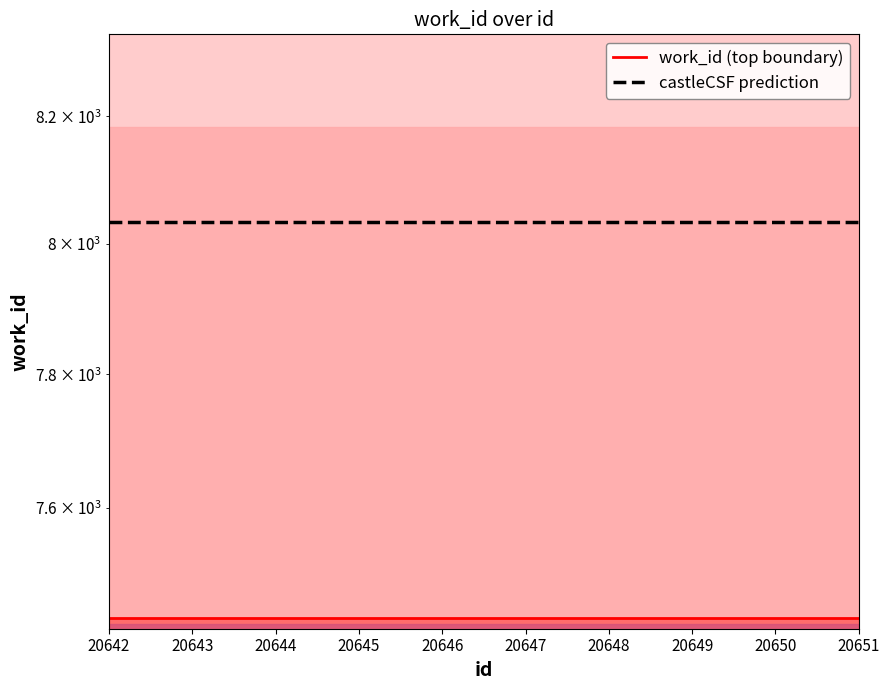

Is it true that work_id (top boundary) equals 1890.3 at 20642?

False